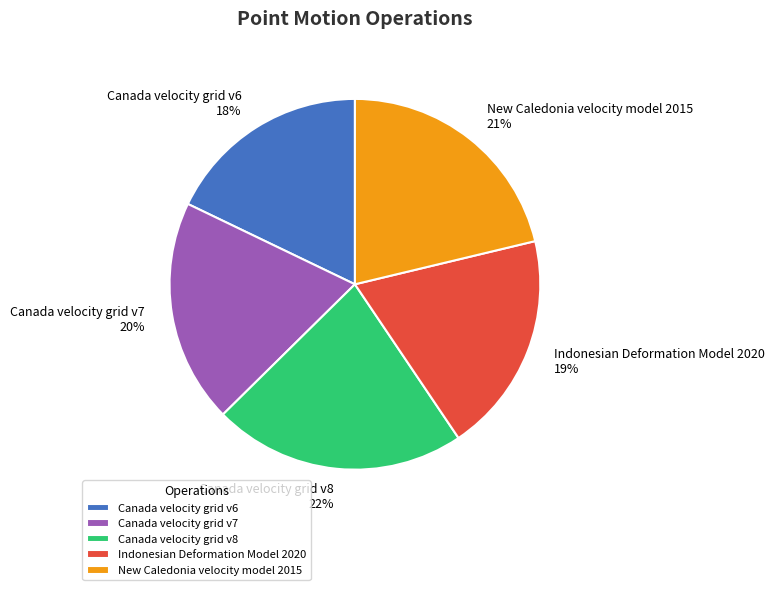

What is the ratio of the value at New Caledonia velocity model 2015 to the value at Canada velocity grid v7?

1.1